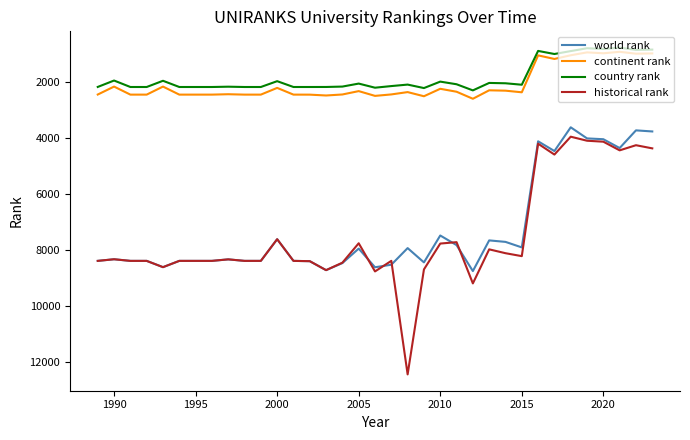

What is the minimum value shown in the chart?

766.0